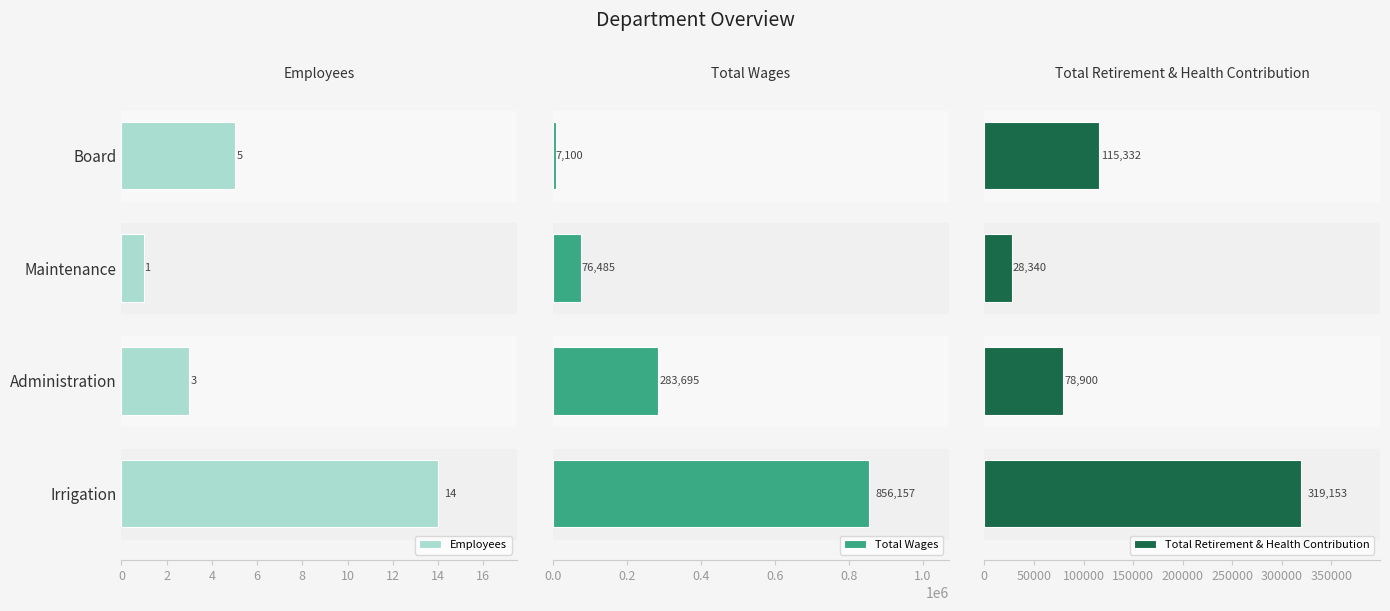

How many data points does each series have?

4